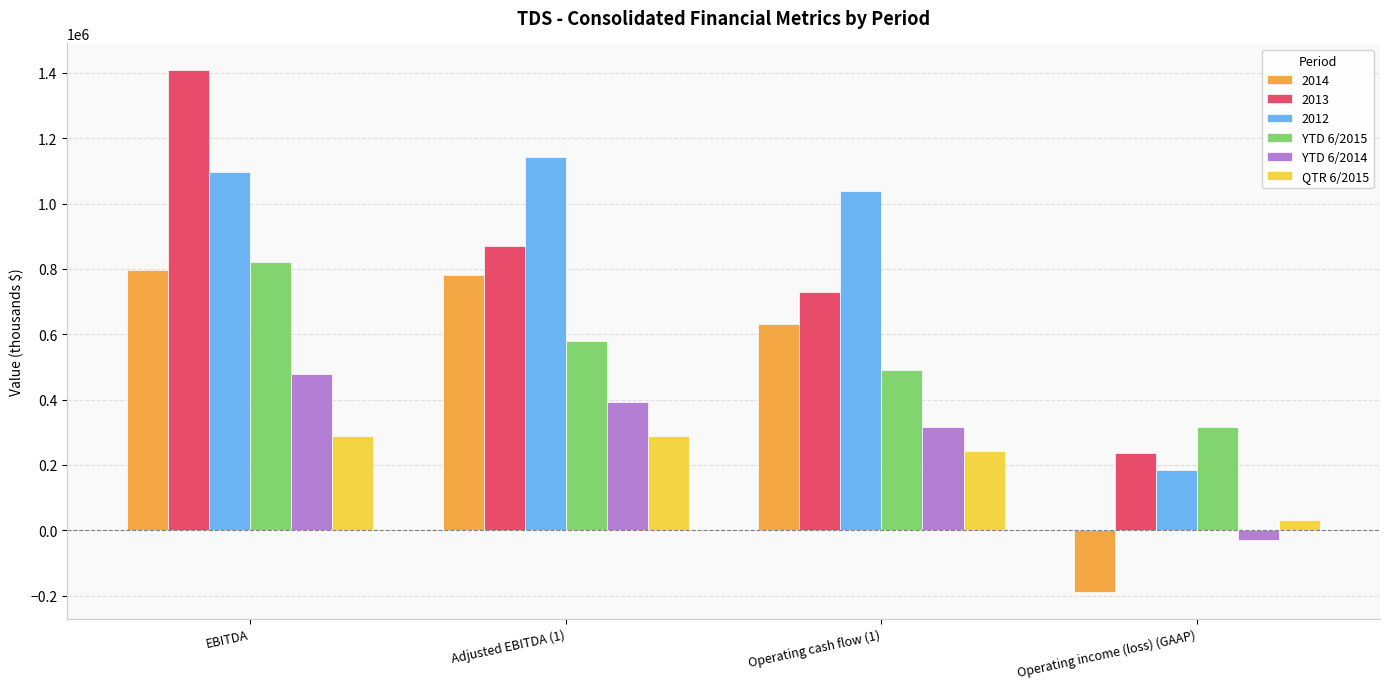

What is the maximum value shown in the chart?

1409752